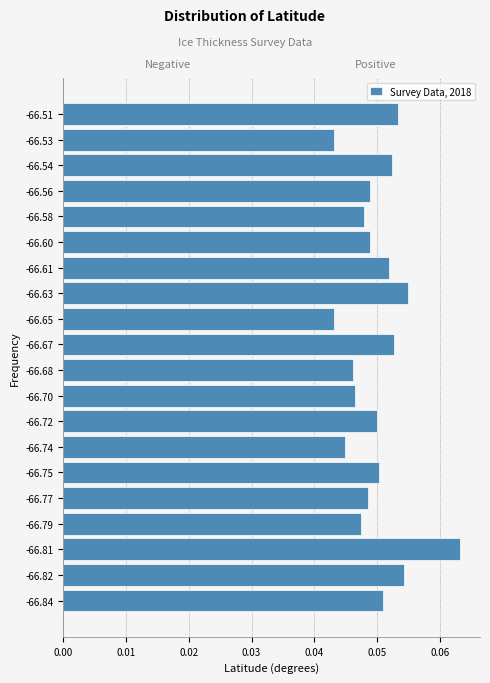

Is it true that the value at -66.53 is 0.1?

False